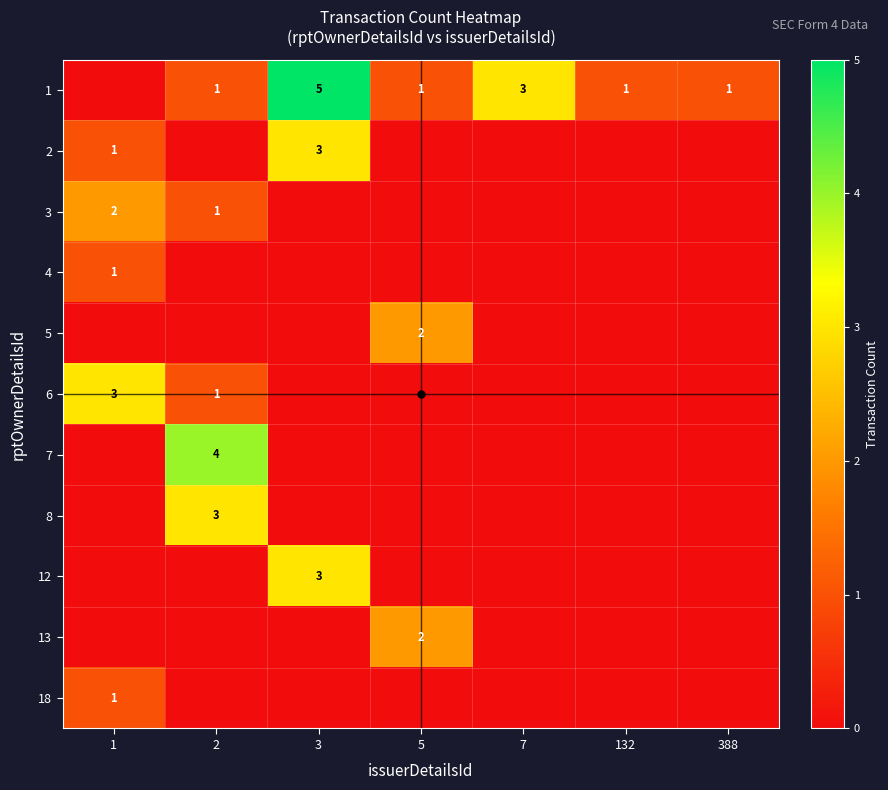

The value of 6 at 2 is 1. True or false?

True